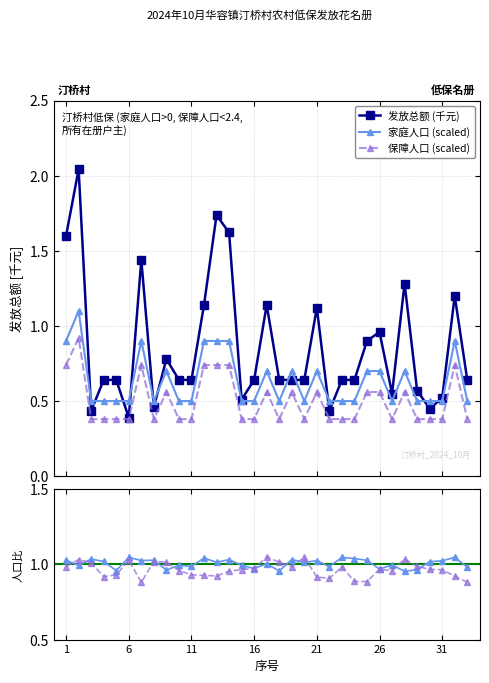

True or false: 家庭人口 (scaled) has more than 2 points higher than both neighbors.

True